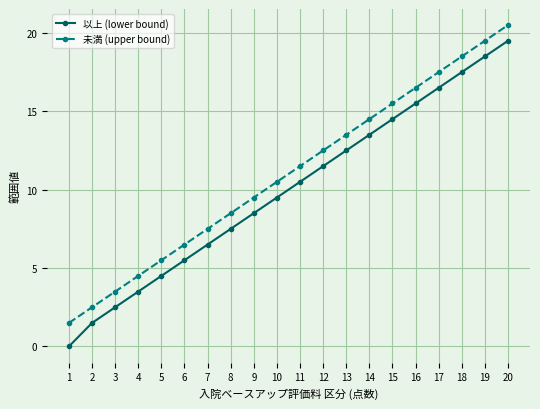

True or false: 以上 (lower bound) and 未満 (upper bound) cross at least once.

False